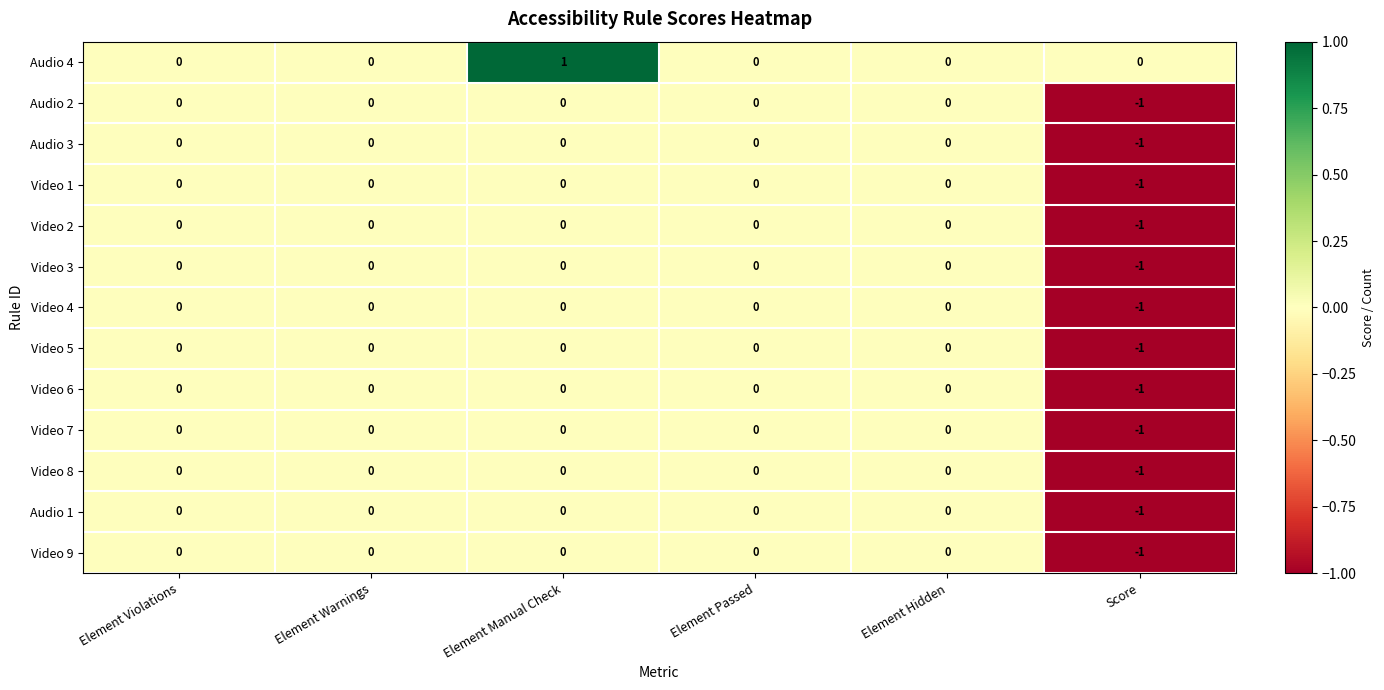

The value of Audio 3 at Element Passed is 0. True or false?

True